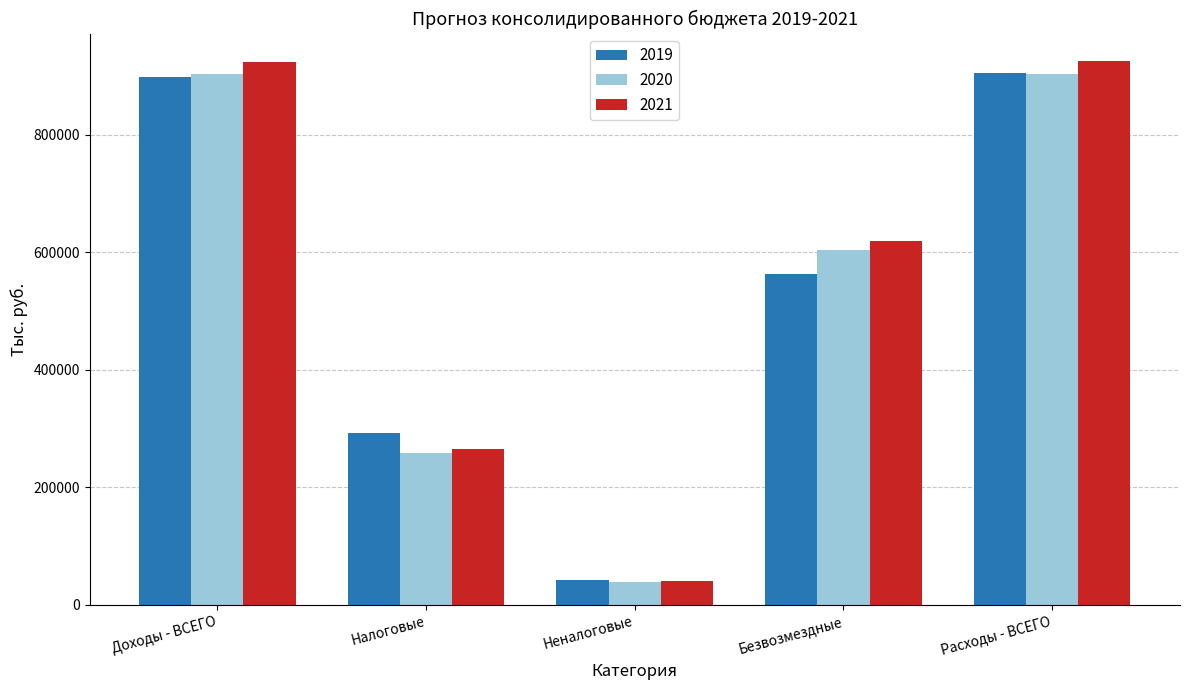

Count the number of categories in the chart.

5